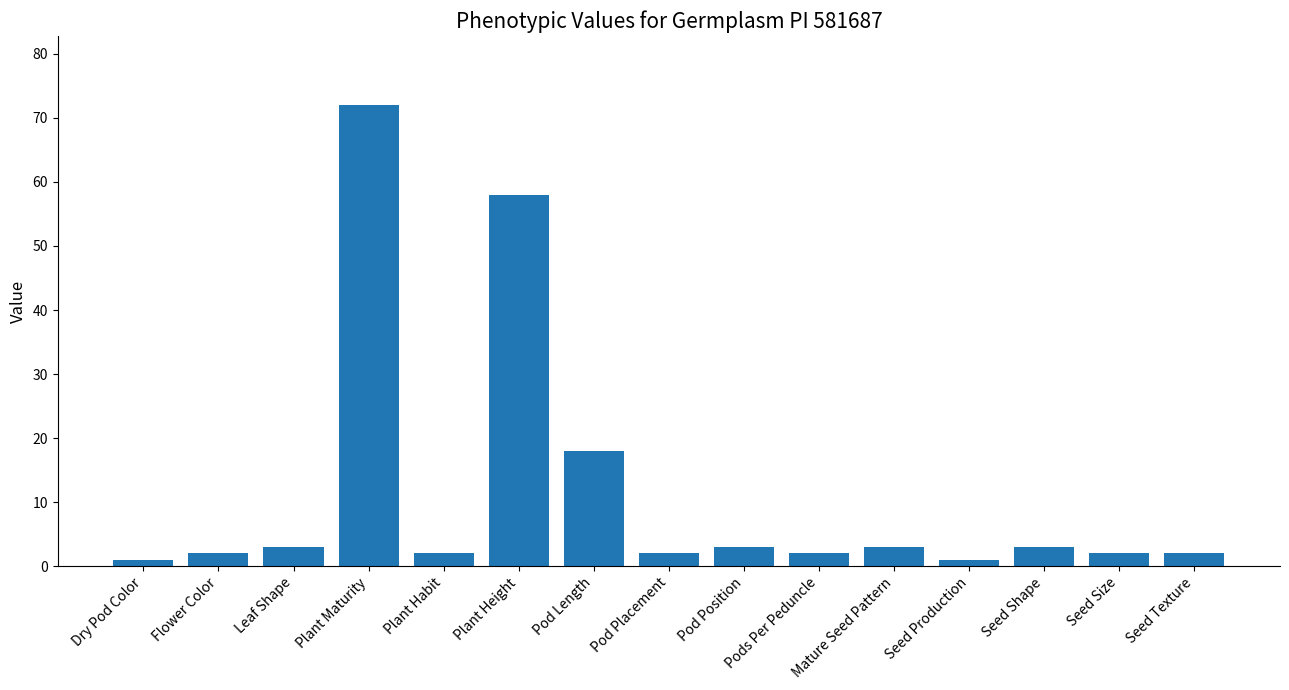

Between Flower Color and Plant Maturity, which is larger?

Plant Maturity